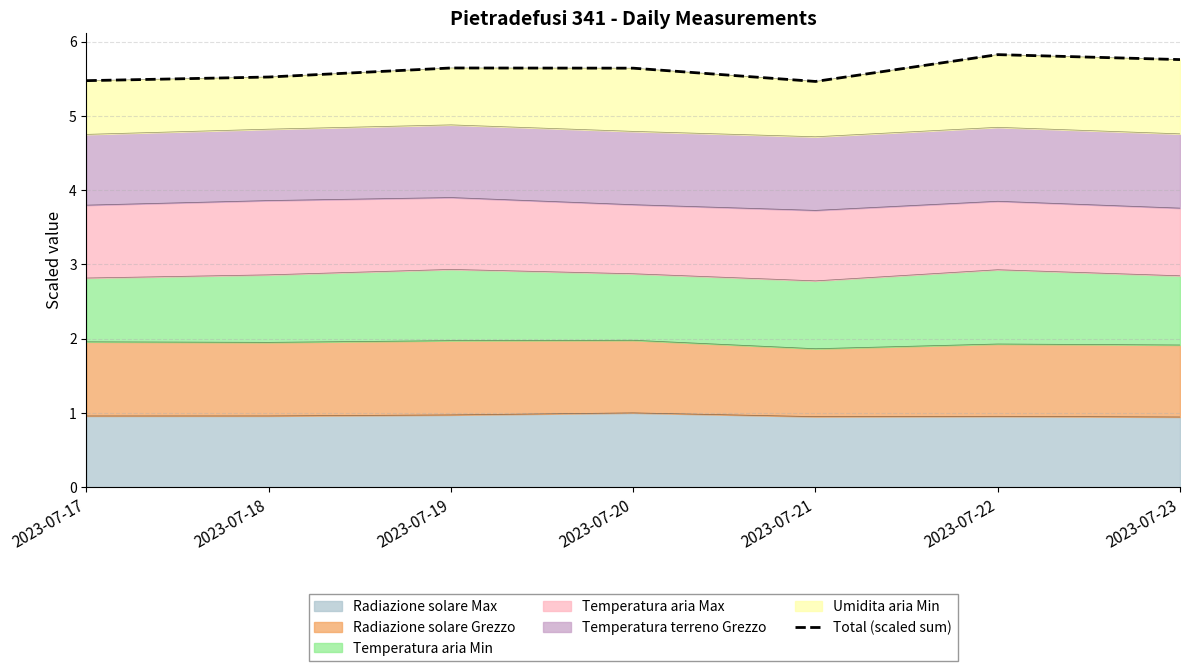

What is the difference between the maximum and minimum values?

0.4